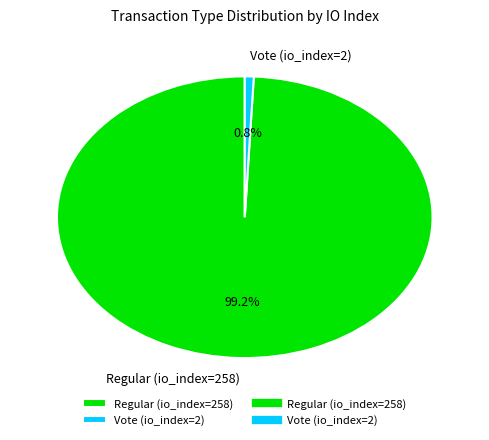

What is the majority slice?

Regular (io_index=258)